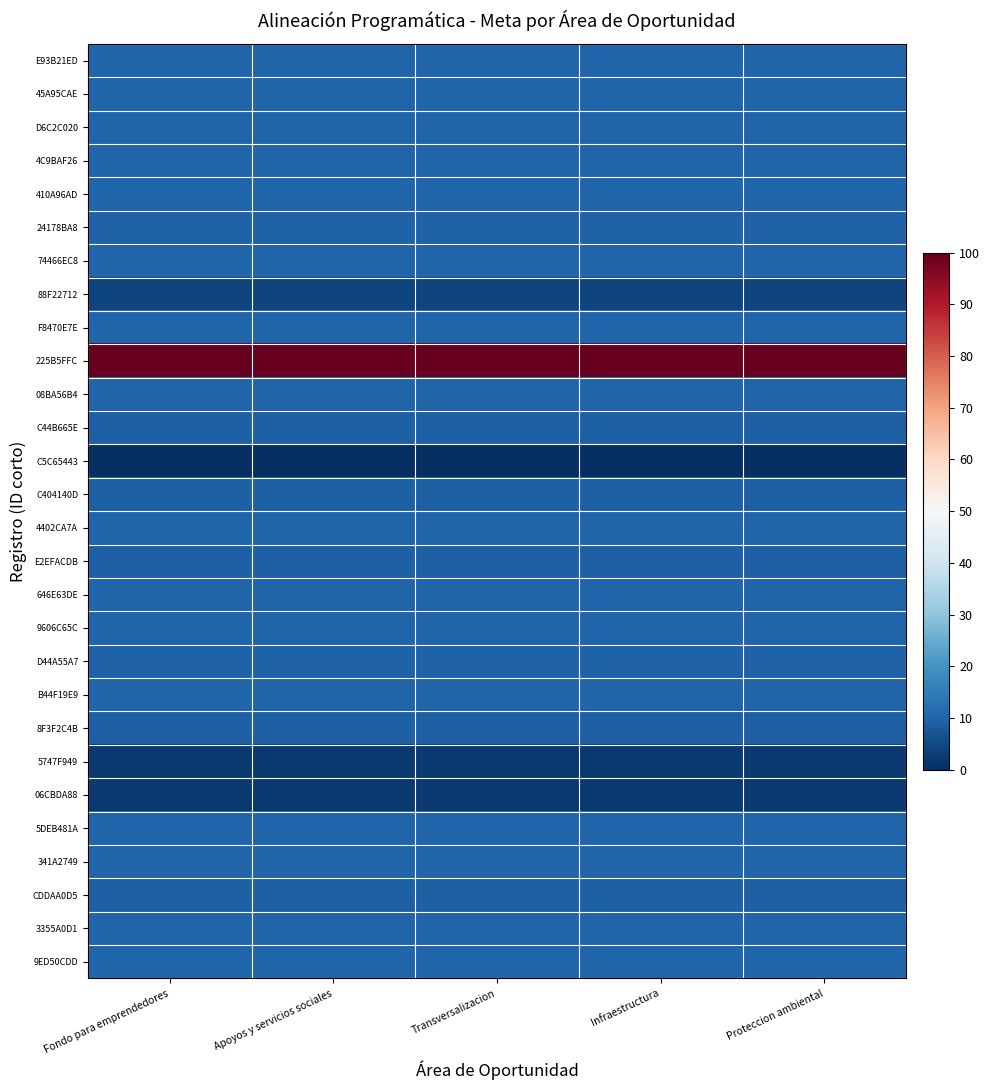

What is the difference between the highest and lowest values at Transversalizacion?

100.0